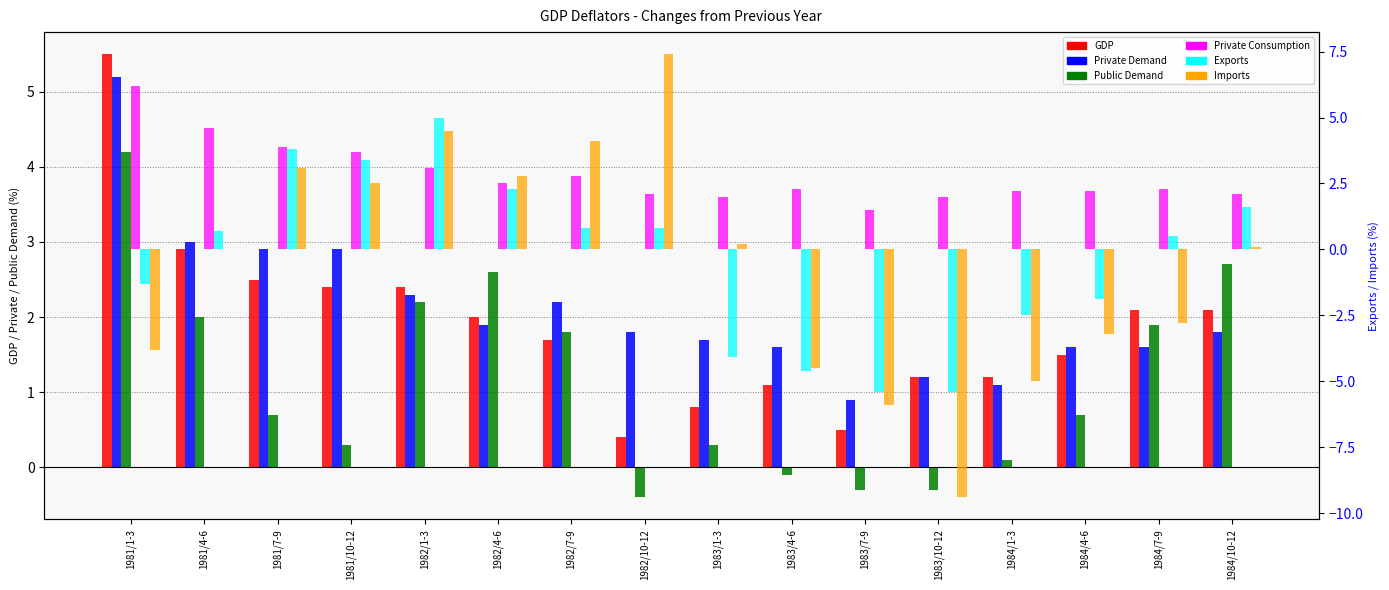

What value does the Imports series have at 1983/10-12?

-9.4